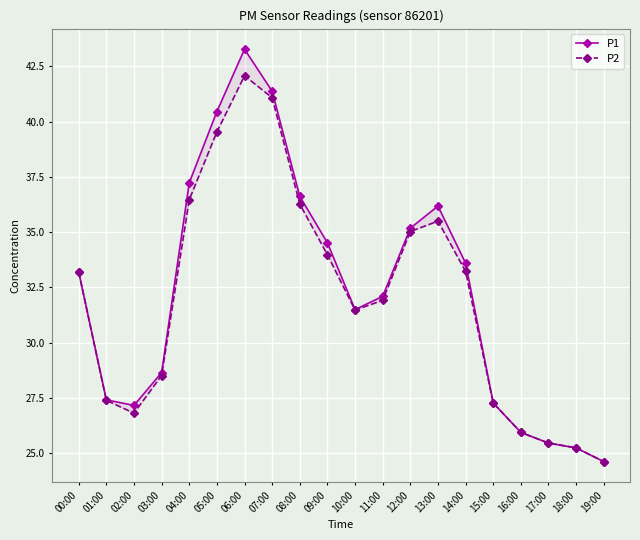

What is the total value across all series at 08:00?

72.9